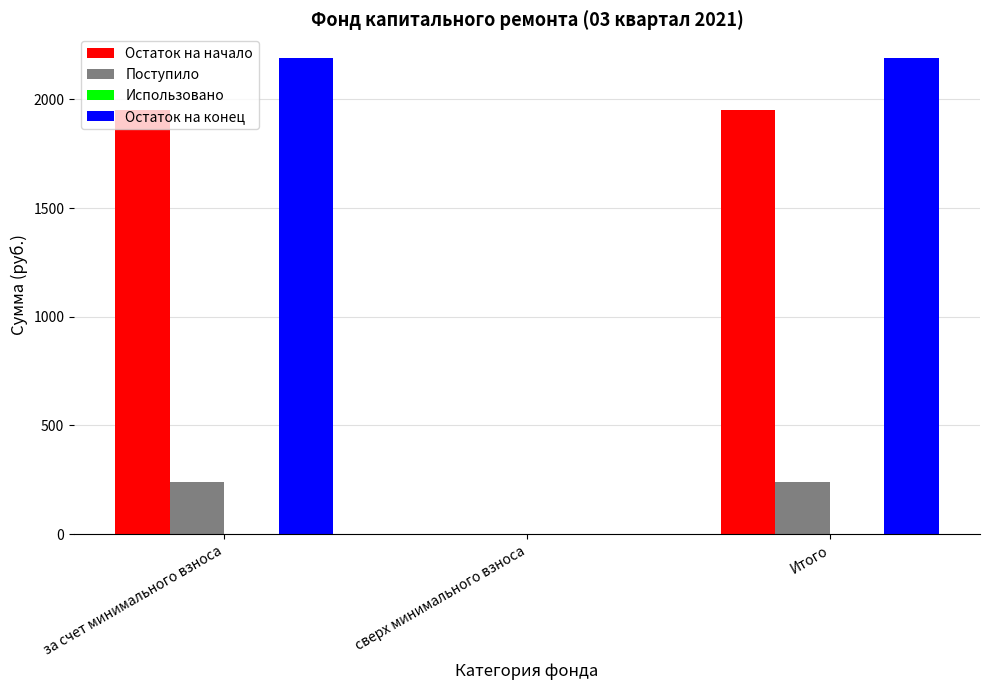

How many data points in Остаток на начало are above 1951?

2